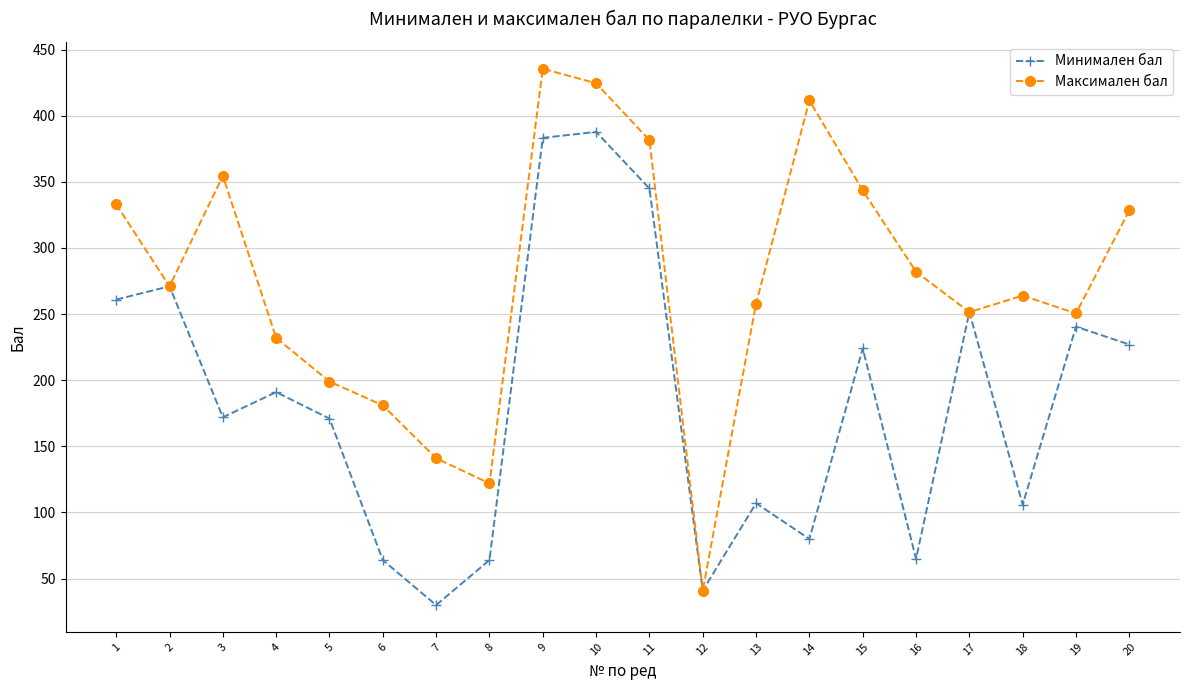

What is the value of the Максимален бал point at the 19th from the left?

250.5